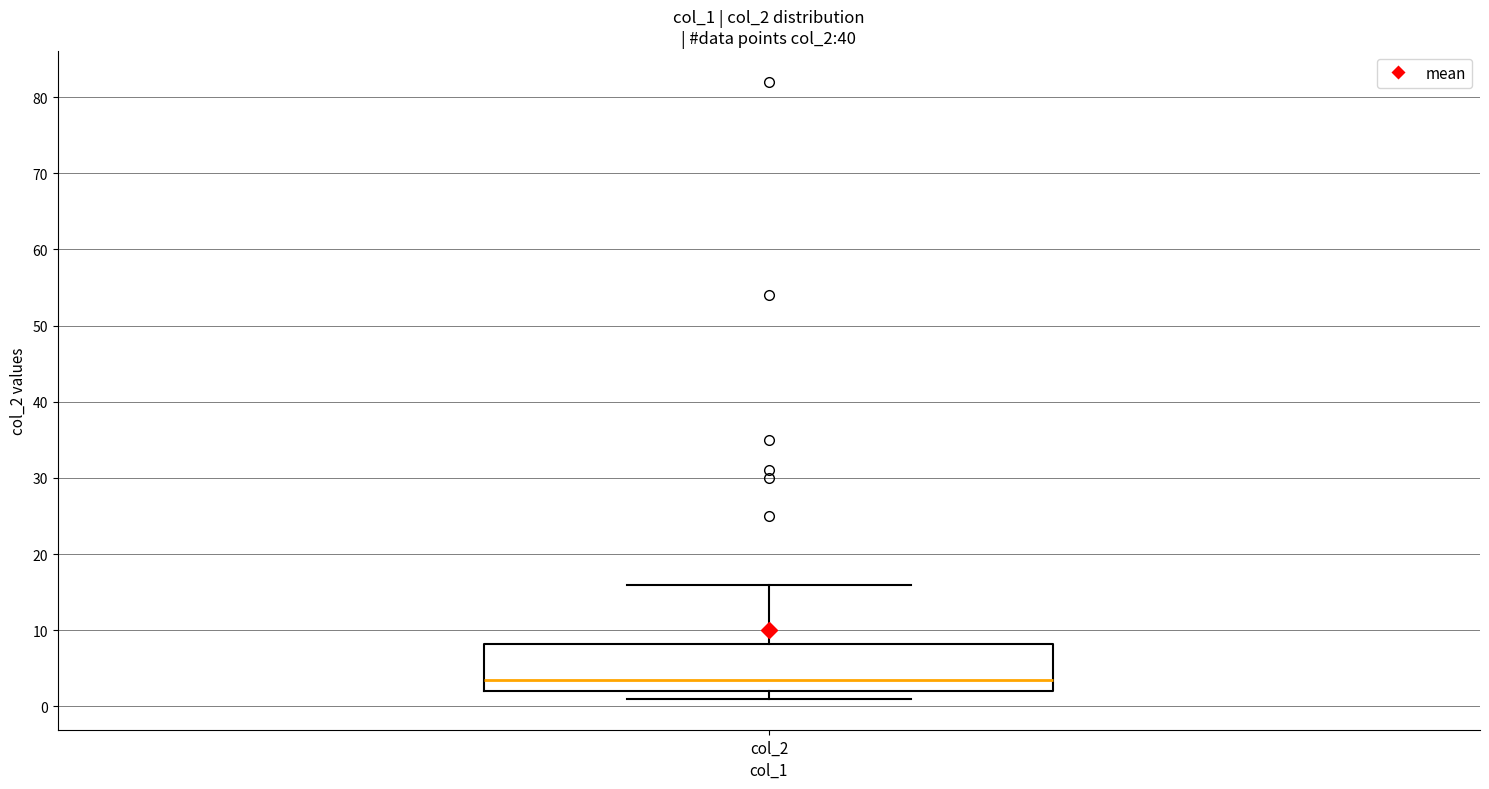

Where is the upper edge of the box for col_2 on the y-axis? The values are not printed on the chart, so give them approximately, as read against the axis.

8